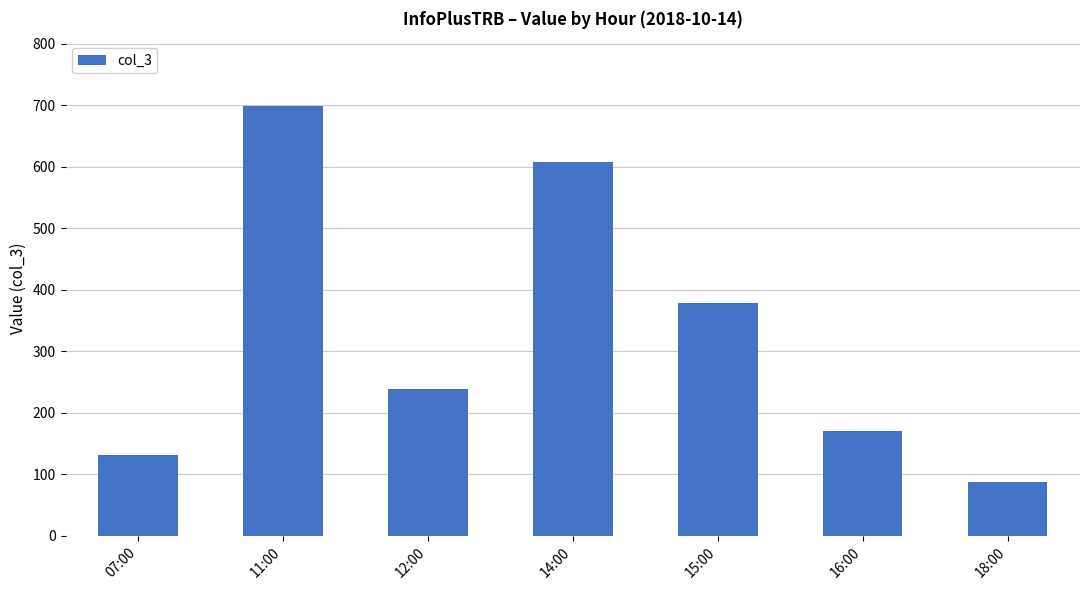

Which category has the lowest value across all series?

18:00